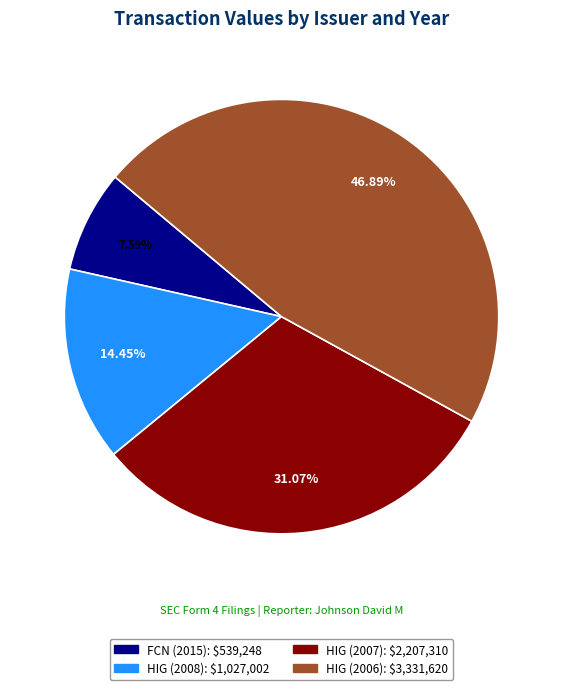

Do HIG (2008) and HIG (2007) together represent more than half of the pie?

No